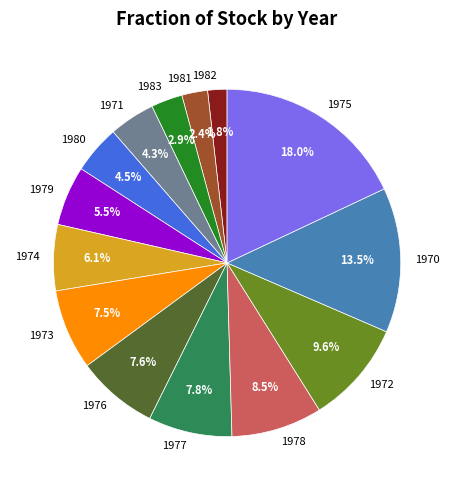

Does any single category account for the majority?

No